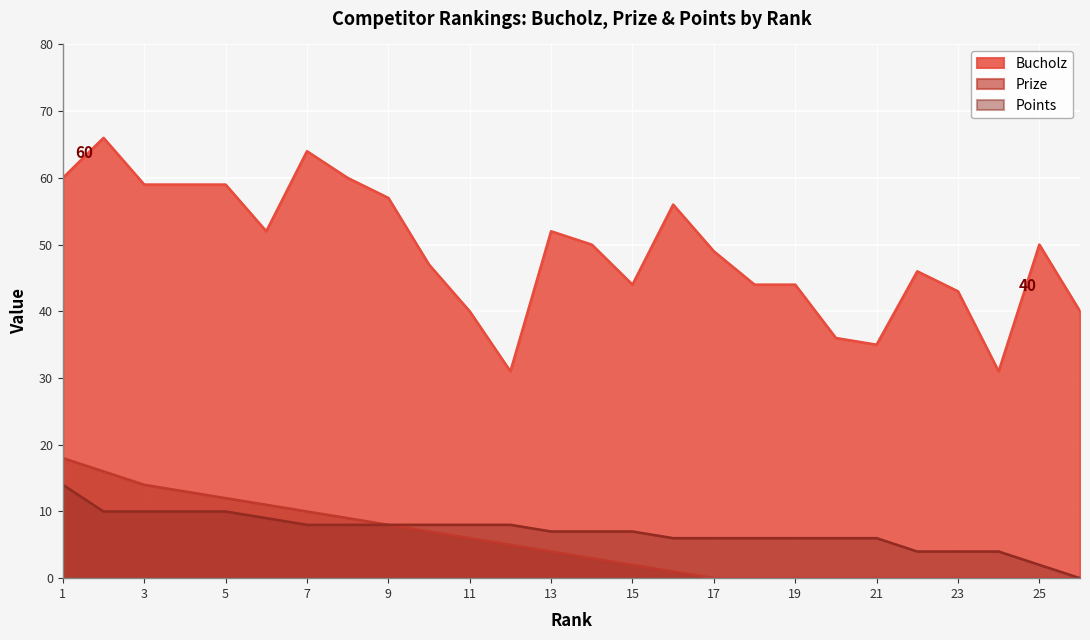

What is the value of the Prize point at the 8th from the left?

9